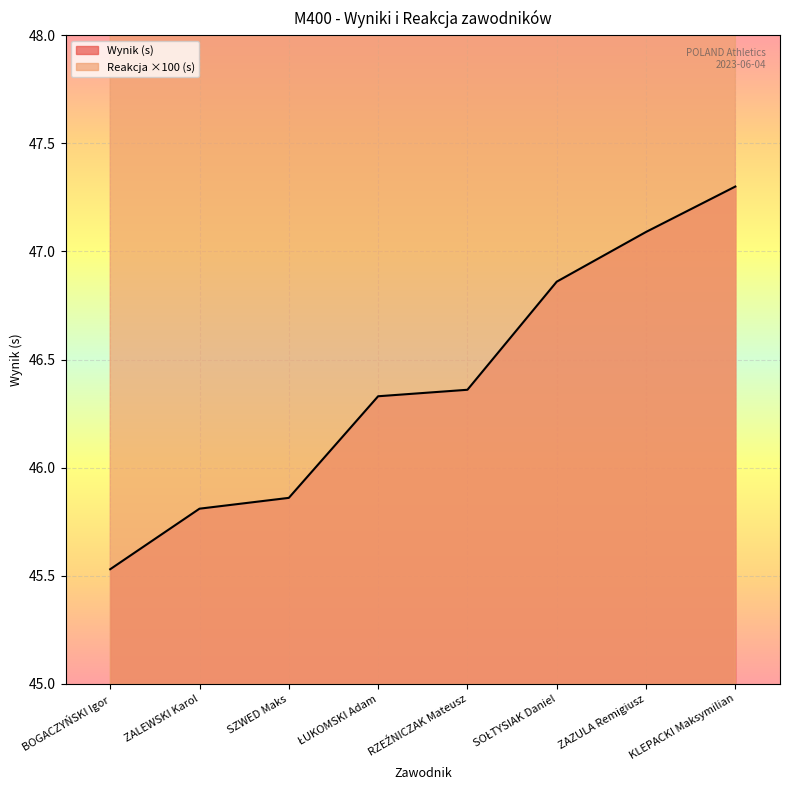

Rank the series at SOŁTYSIAK Daniel from lowest to highest value.

Wynik, Reakcja